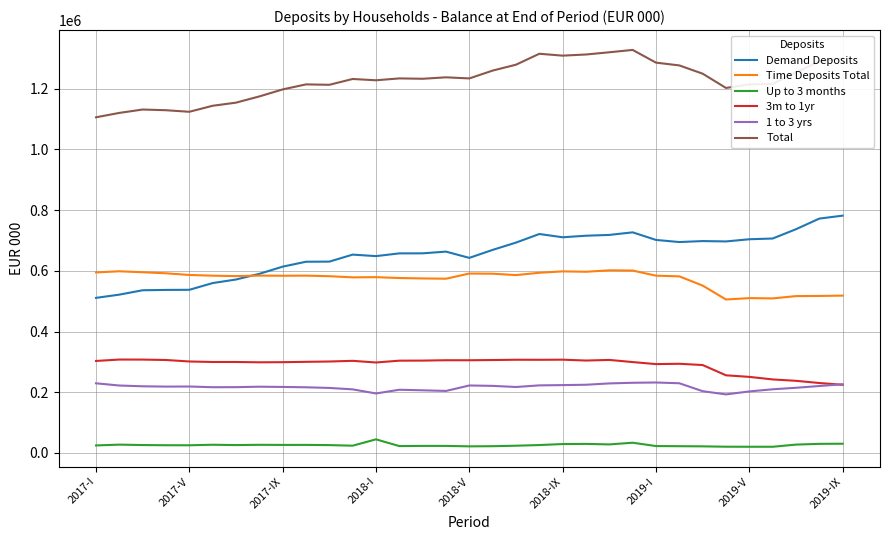

What is the minimum value for Total?

1105607